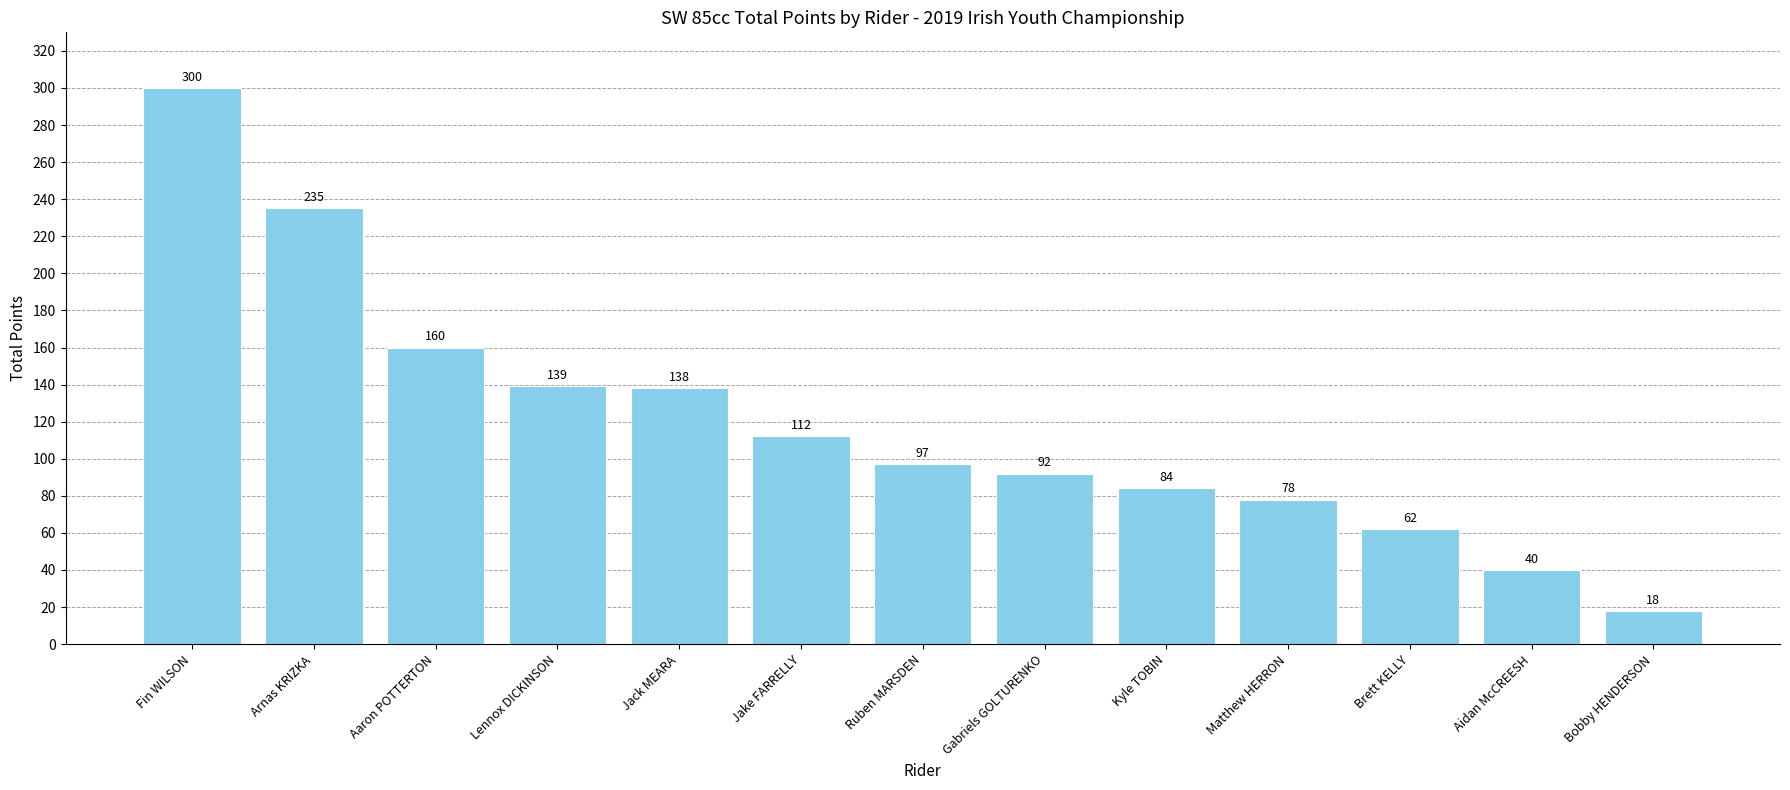

What is the greatest value displayed?

300